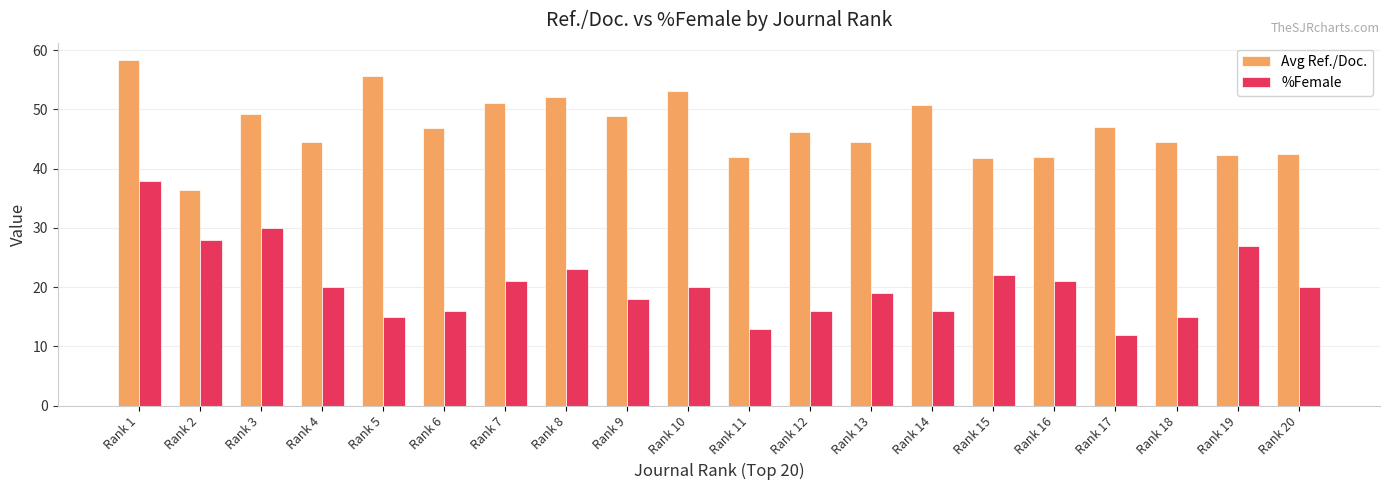

What is the minimum value shown in the chart?

12.0